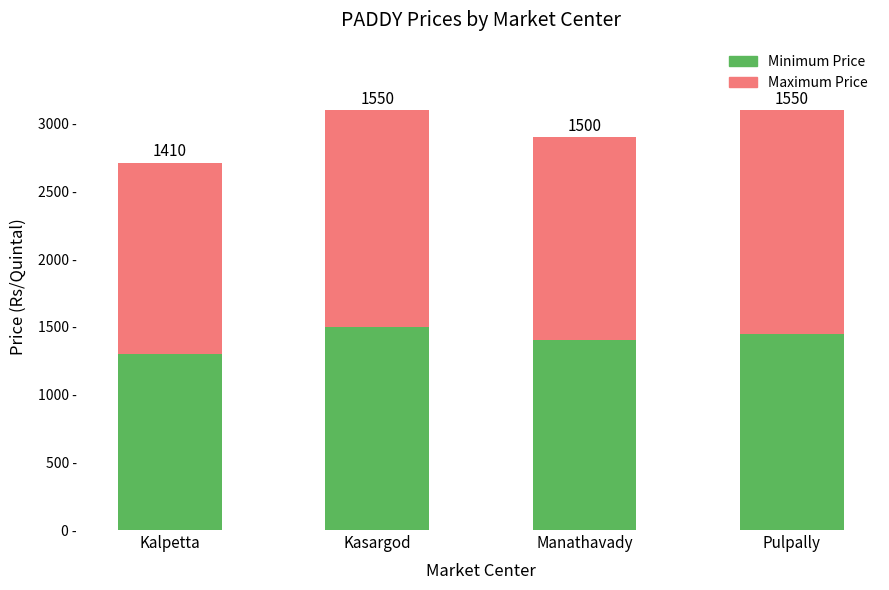

At which label does Minimum Price reach its peak?

Kasargod